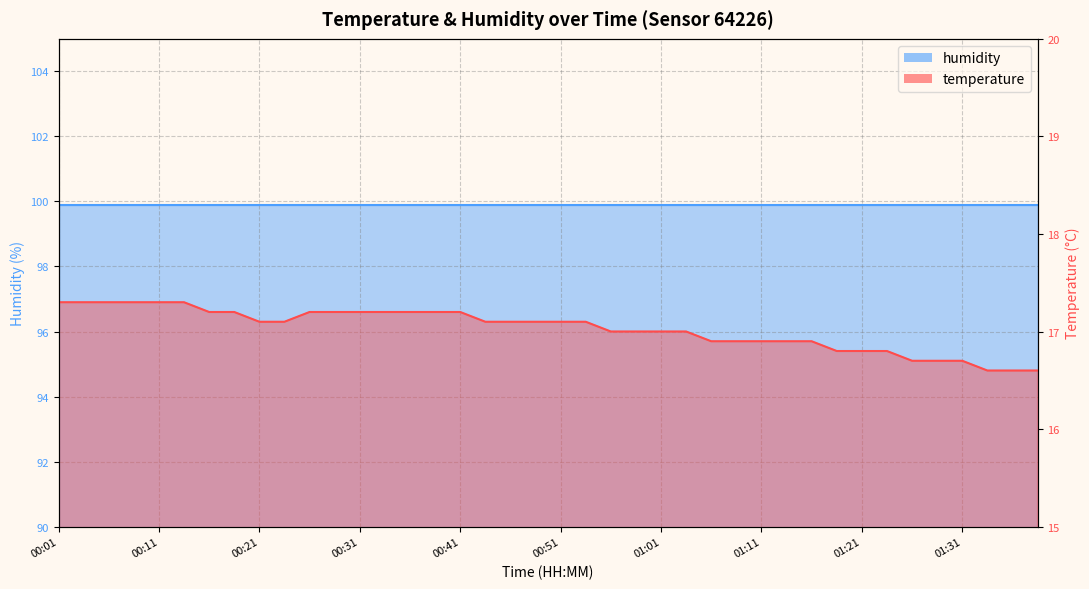

Rank the categories by value from lowest to highest.

01:34, 01:36, 01:39, 01:26, 01:29, 01:31, 01:18, 01:21, 01:24, 01:06, 01:08, 01:11, 01:13, 01:16, 00:56, 00:58, 01:01, 01:03, 00:21, 00:24, 00:44, 00:46, 00:49, 00:51, 00:53, 00:16, 00:19, 00:26, 00:29, 00:31, 00:34, 00:36, 00:39, 00:41, 00:01, 00:04, 00:06, 00:09, 00:11, 00:14